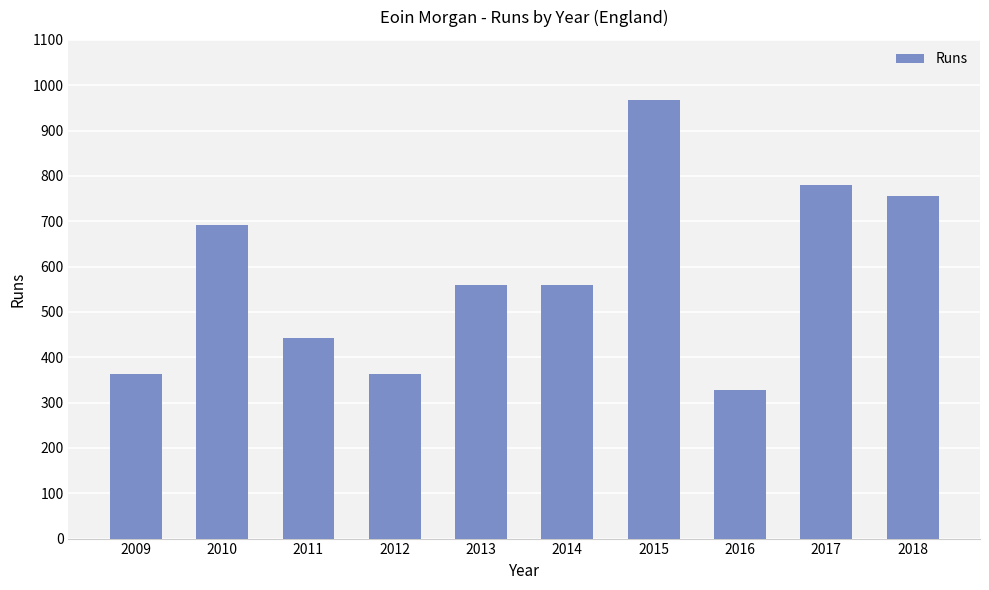

What is the change in value from 2009 to 2013?

+197